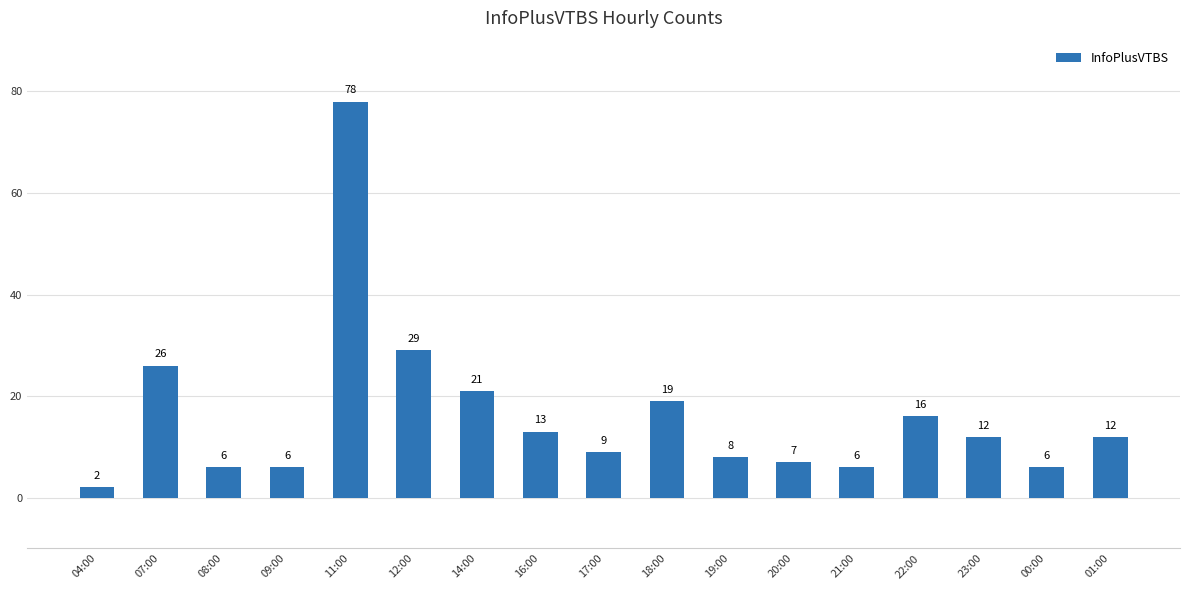

At which label does the data first exceed 12?

07:00